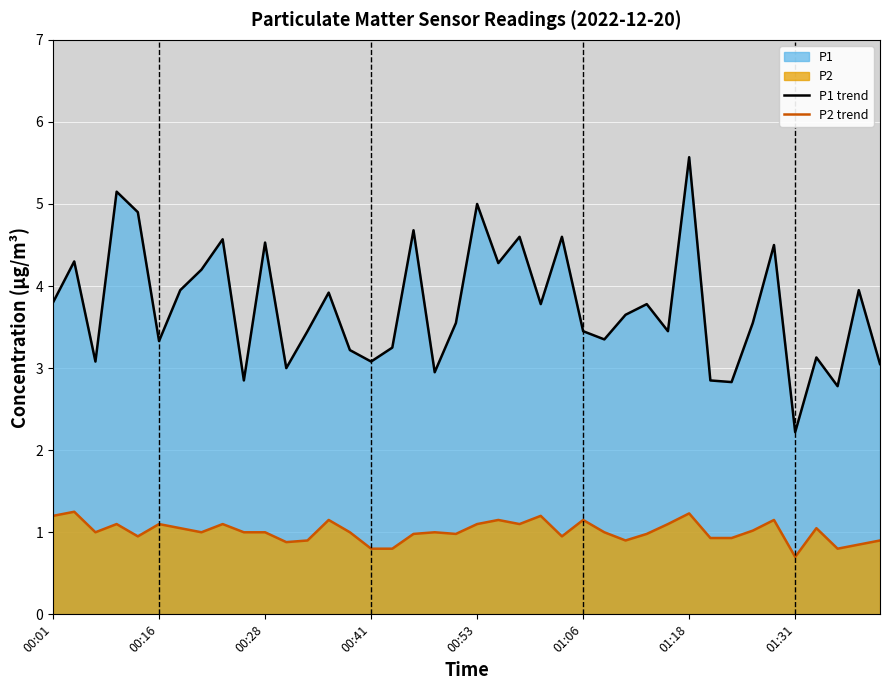

What is the difference between the highest and lowest values at 00:53?

3.9